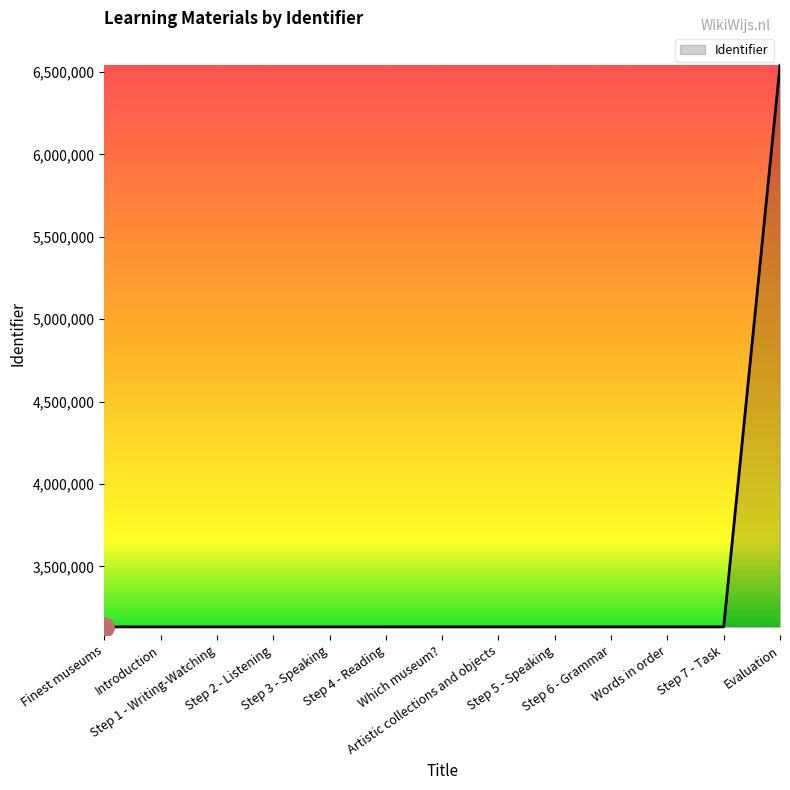

What is the minimum value shown in the chart?

3132705